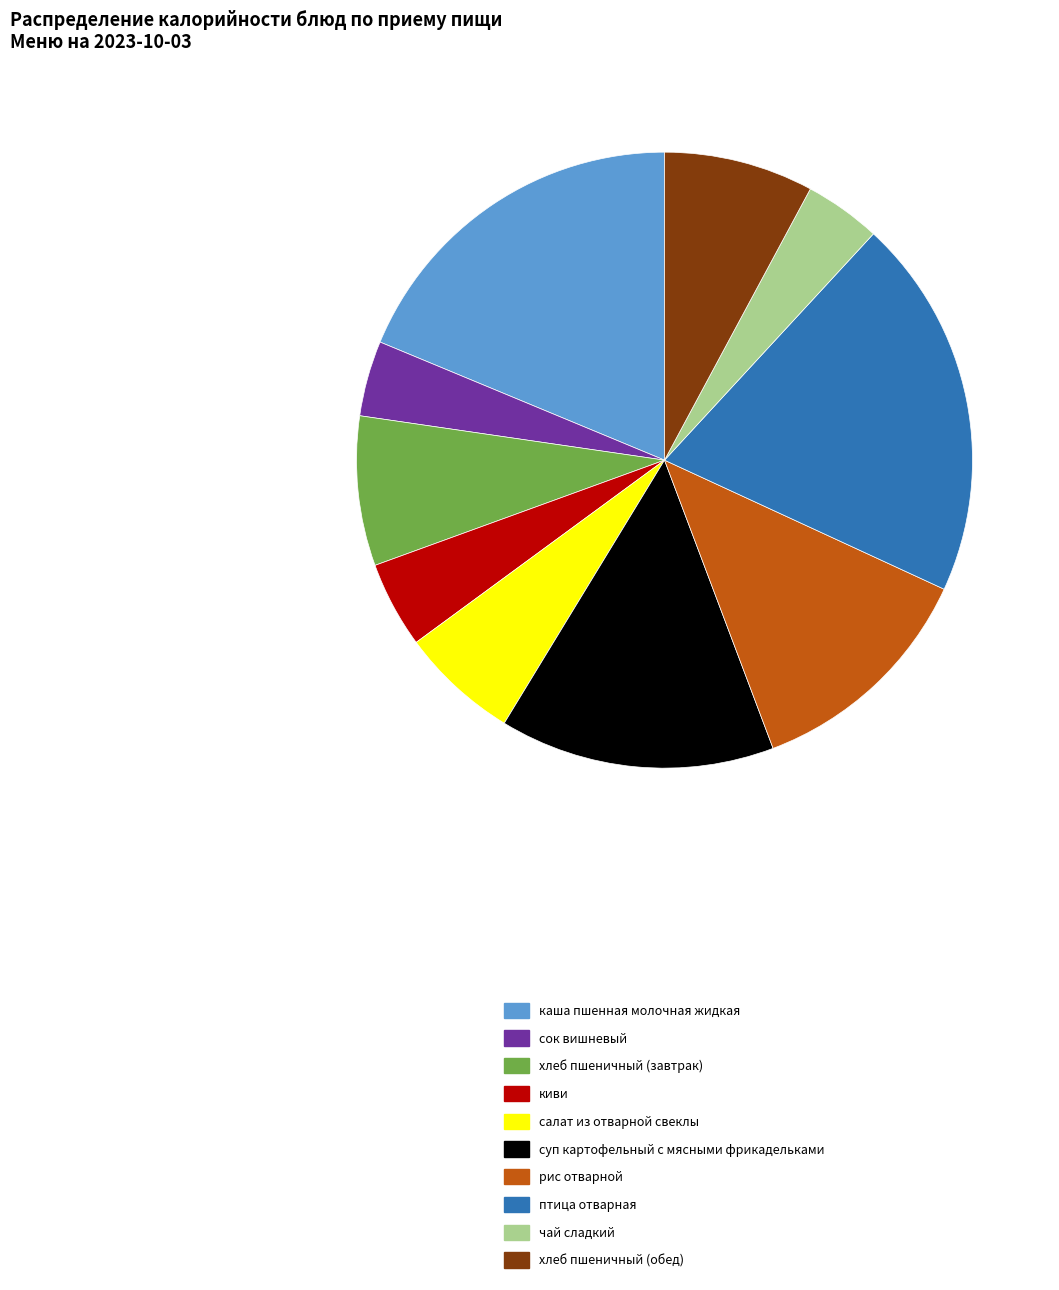

Is хлеб пшеничный (обед) the majority of the pie?

No